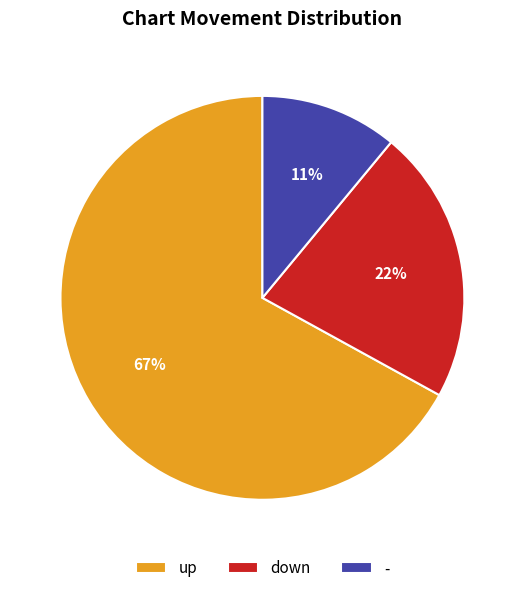

To the nearest percent, what percentage of the pie is up?

67%